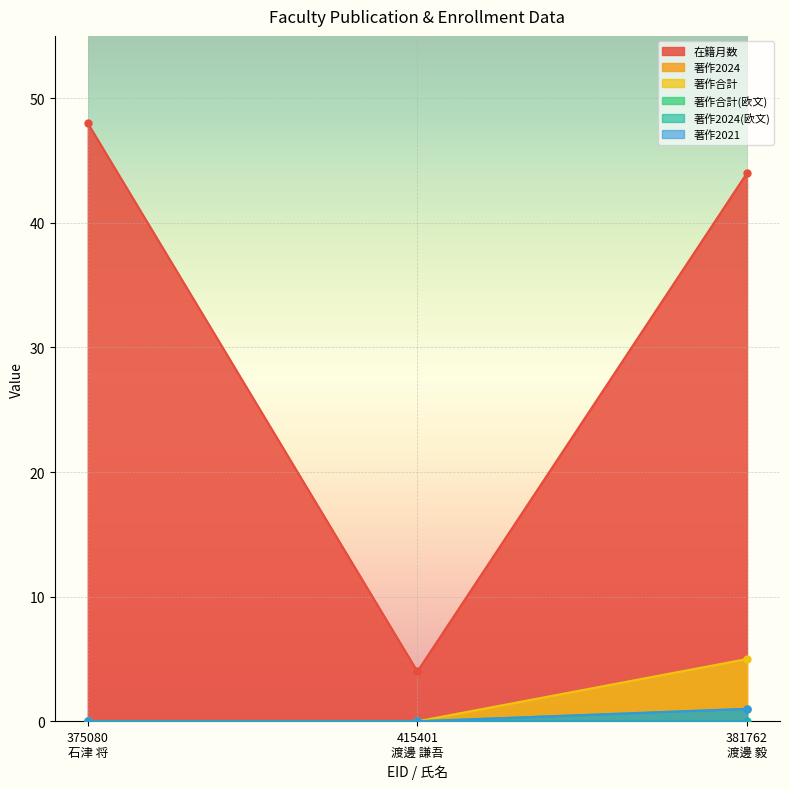

Is it true that 在籍月数 equals 6 at 415401
渡邊 謙吾?

False